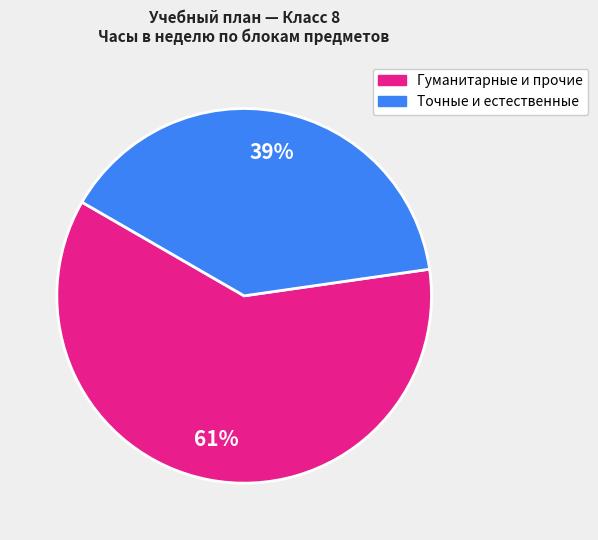

To the nearest percent, what is the average slice percentage?

50%